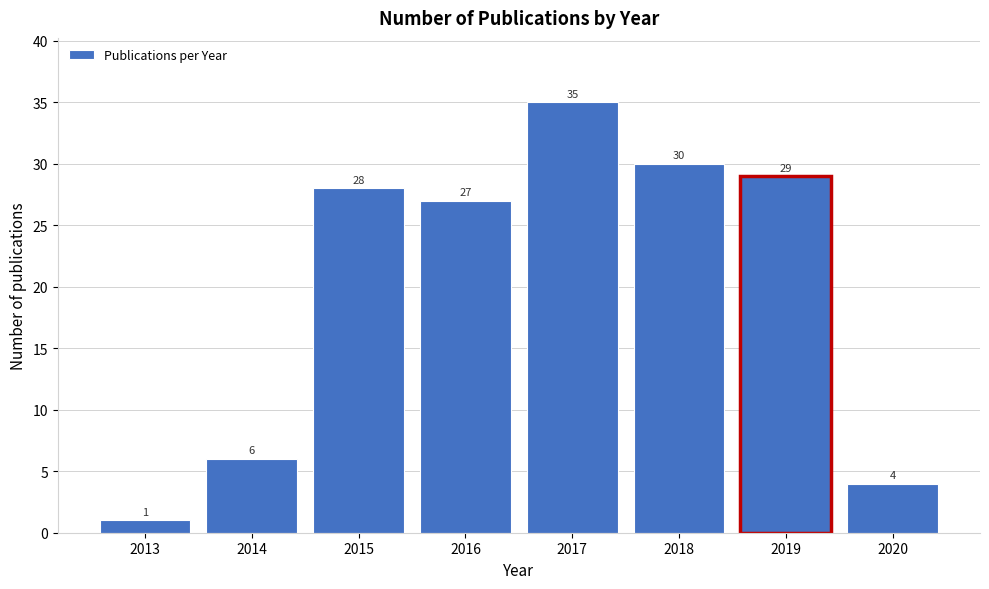

Reading right to left, list all the values displayed in this chart.

4	29	30	35	27	28	6	1